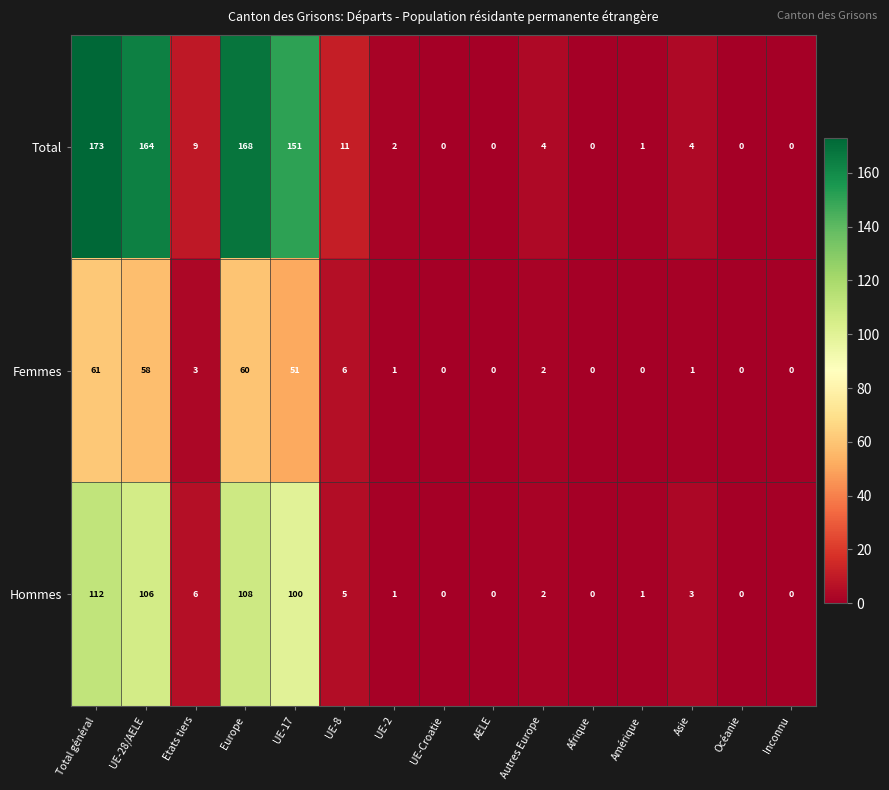

Which series has the largest range (max minus min)?

Total